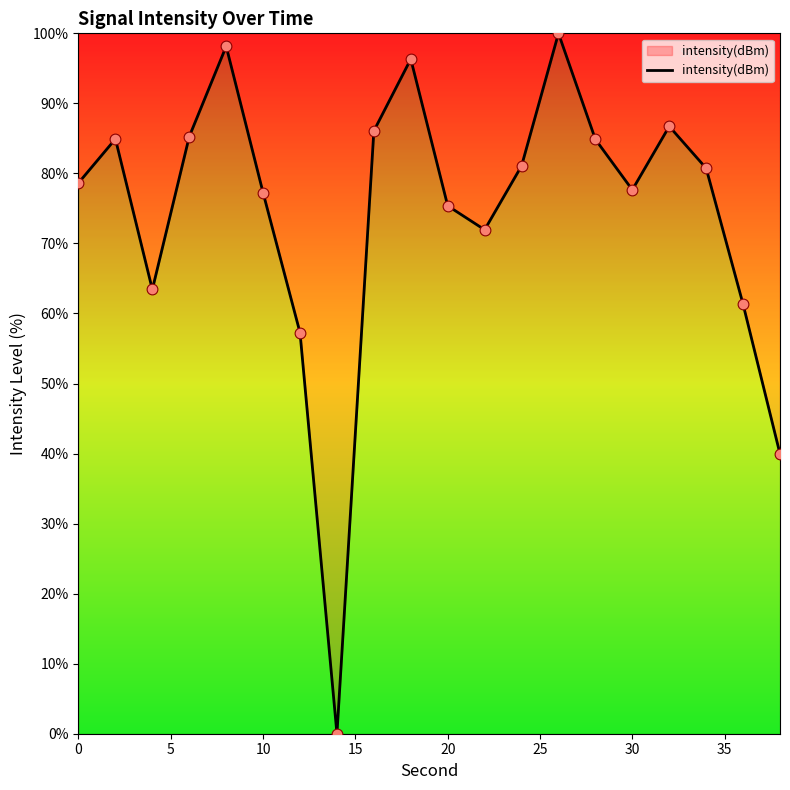

What is the difference between the maximum and minimum values?

100.0